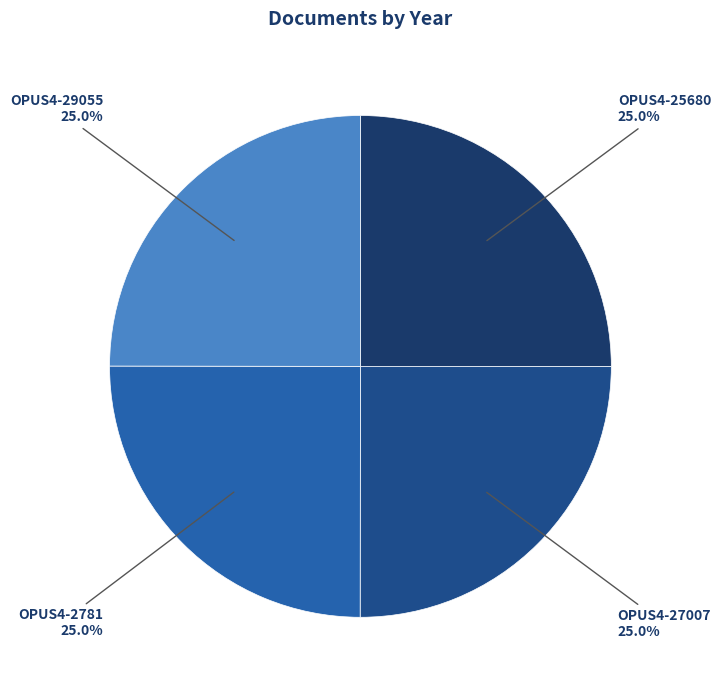

Approximately how many times larger is the value at OPUS4-29055 compared to OPUS4-2781?

1.0